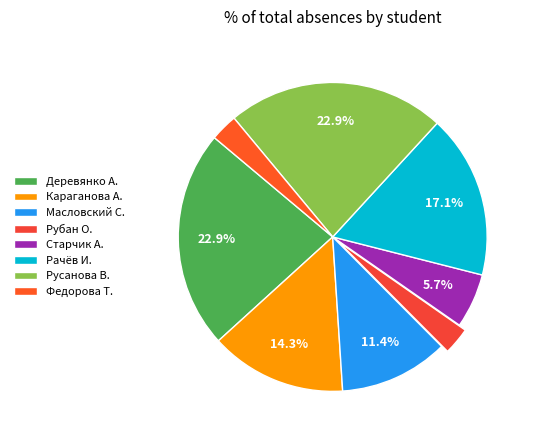

What is the smallest slice in the pie chart?

Рубан О.